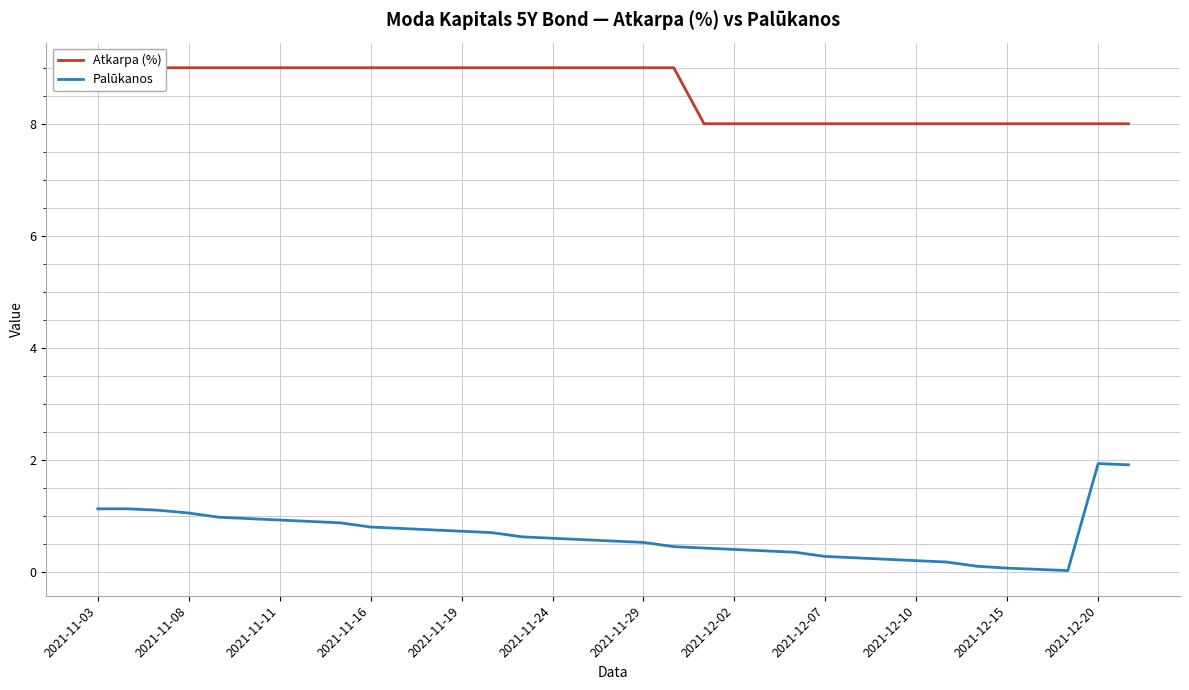

At 2021-11-19, list the series in order from largest to smallest.

Atkarpa (%), Palūkanos